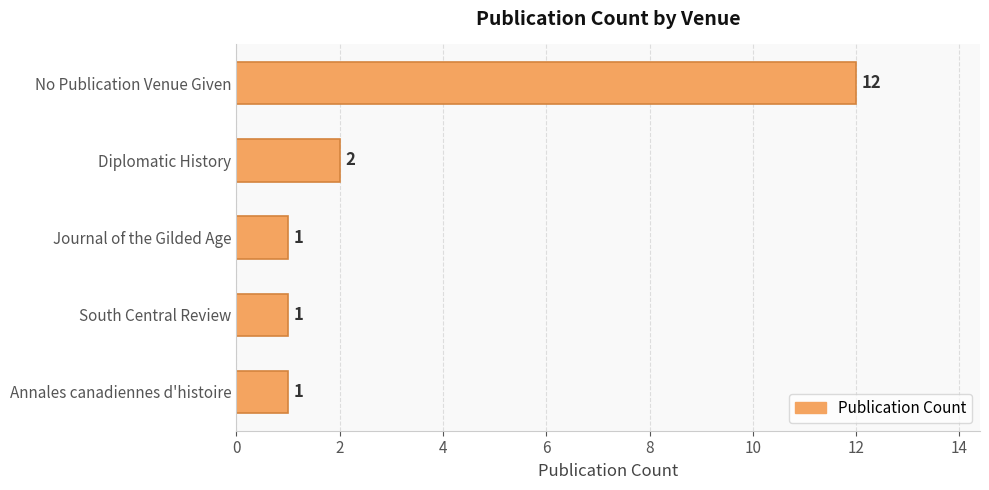

What is the ratio of the value at South Central Review to the value at Diplomatic History?

0.5